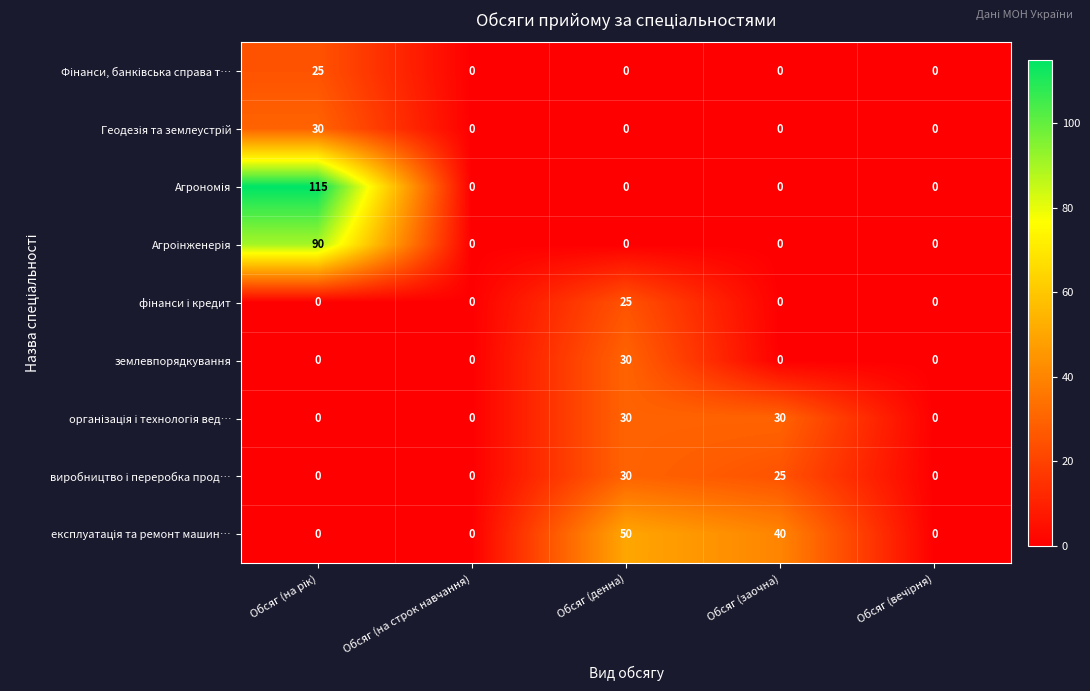

What is the spread (max minus min) of values at Обсяг (денна)?

50